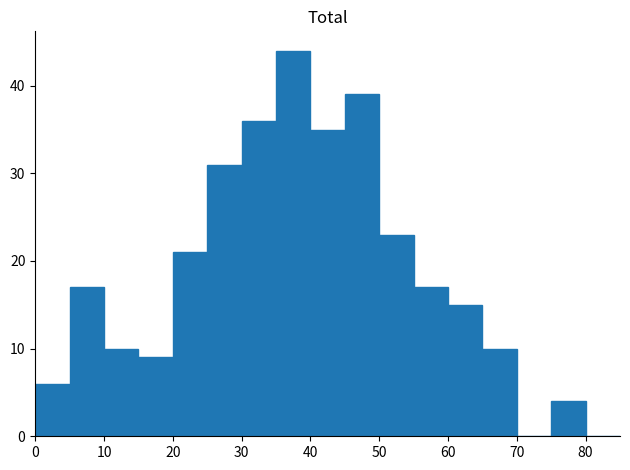

Reading left to right, list every bar in this chart as the range it spans on the x-axis followed by its height. The values are not printed on the chart, so give them approximately, as read against the axis.

0 to 5: 6
5 to 10: 17
10 to 15: 10
15 to 20: 9
20 to 25: 21
25 to 30: 31
30 to 35: 36
35 to 40: 44
40 to 45: 35
45 to 50: 39
50 to 55: 23
55 to 60: 17
60 to 65: 15
65 to 70: 10
70 to 75: 0
75 to 80: 4
80 to 85: 0